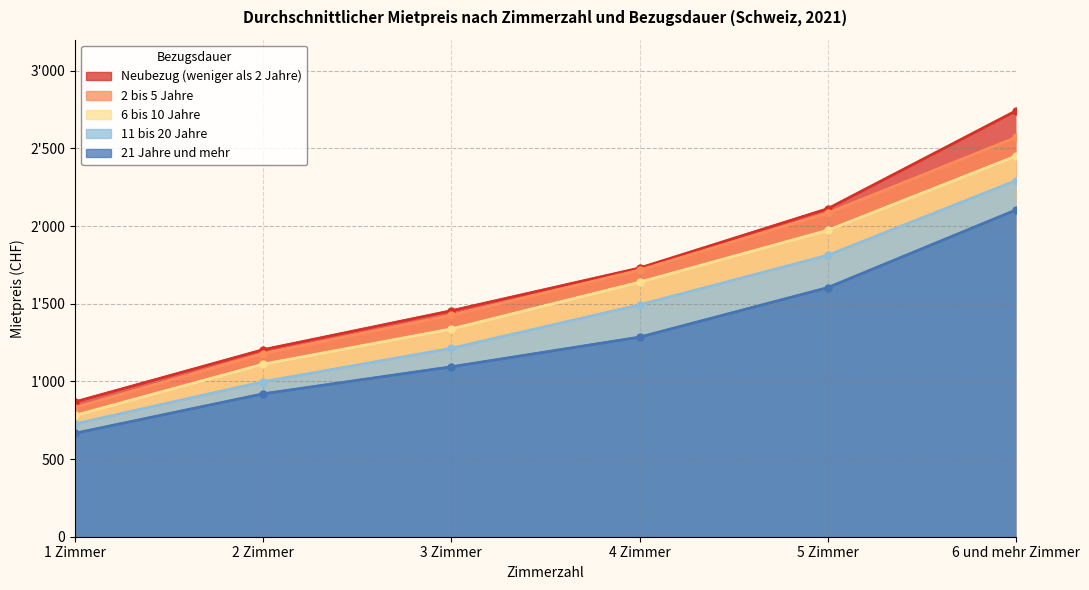

Read the 11 bis 20 Jahre value at 6 und mehr Zimmer.

2293